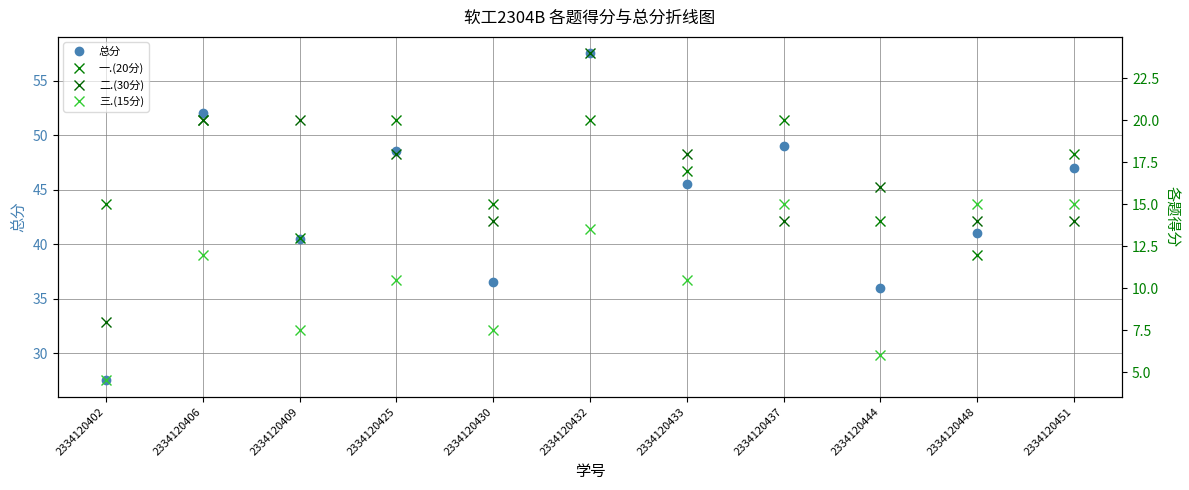

Reading left to right, list all the values displayed in this chart.

总分: 2334120402=27.5	2334120406=52.0	2334120409=40.5	2334120425=48.5	2334120430=36.5	2334120432=57.5	2334120433=45.5	2334120437=49.0	2334120444=36.0	2334120448=41.0	2334120451=47.0
一.(20分): 2334120402=15.0	2334120406=20.0	2334120409=13.0	2334120425=20.0	2334120430=15.0	2334120432=20.0	2334120433=17.0	2334120437=20.0	2334120444=14.0	2334120448=12.0	2334120451=18.0
二.(30分): 2334120402=8.0	2334120406=20.0	2334120409=20.0	2334120425=18.0	2334120430=14.0	2334120432=24.0	2334120433=18.0	2334120437=14.0	2334120444=16.0	2334120448=14.0	2334120451=14.0
三.(15分): 2334120402=4.5	2334120406=12.0	2334120409=7.5	2334120425=10.5	2334120430=7.5	2334120432=13.5	2334120433=10.5	2334120437=15.0	2334120444=6.0	2334120448=15.0	2334120451=15.0